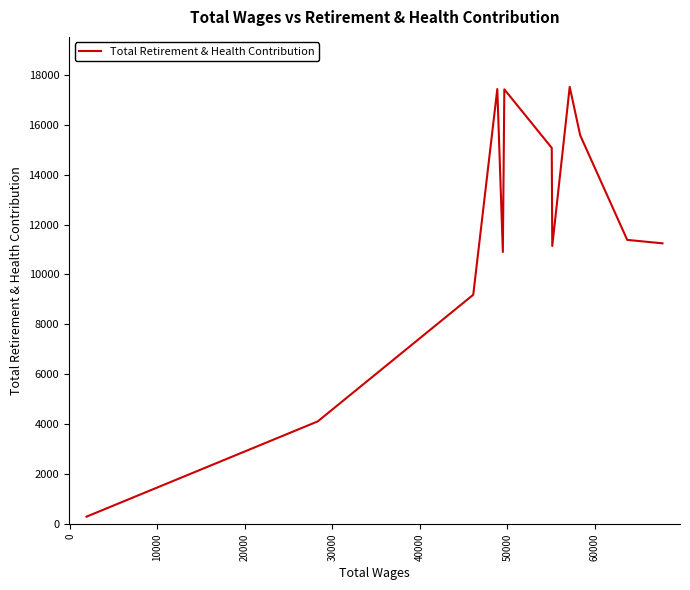

How many interior local valleys (lower than both neighbors) does the data have?

2